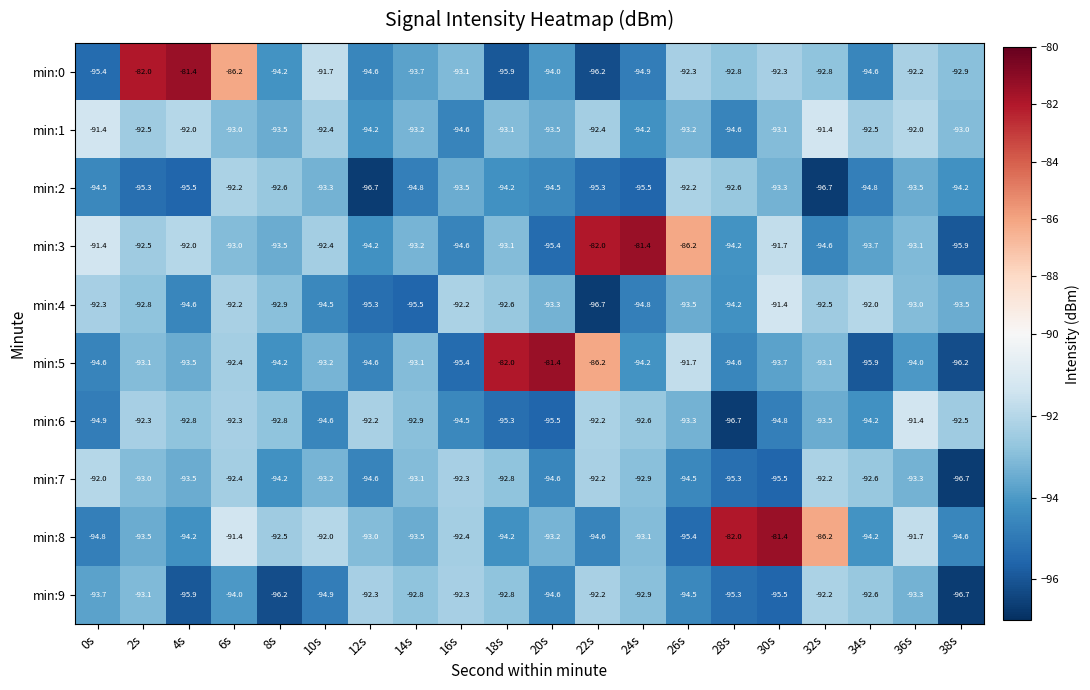

What is the difference between the highest and lowest values at 26s?

9.2